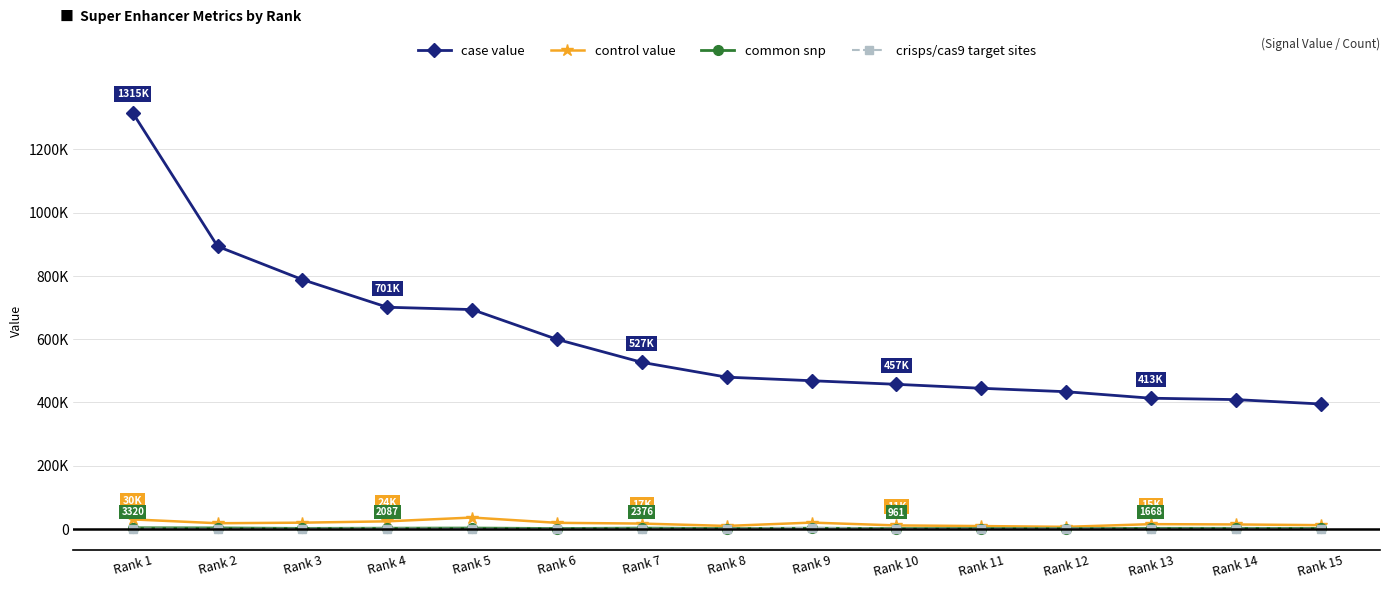

What is the sum of the common snp values at Rank 3 and Rank 13?

3148.0